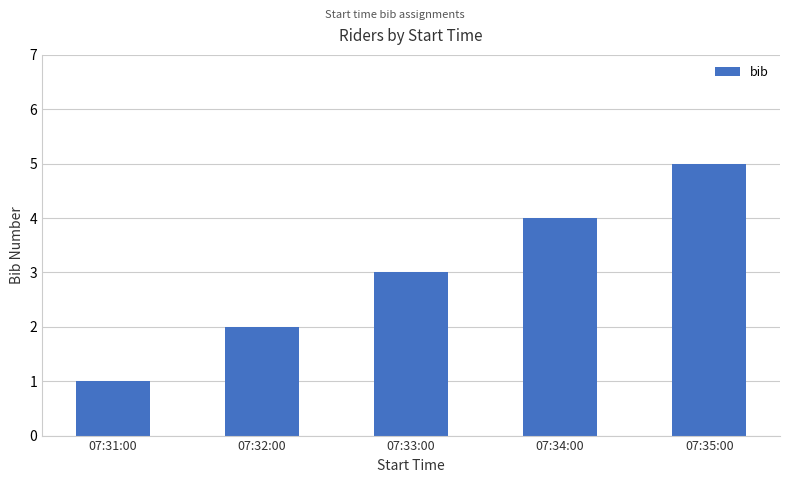

Which category has the lowest value across all series?

07:31:00